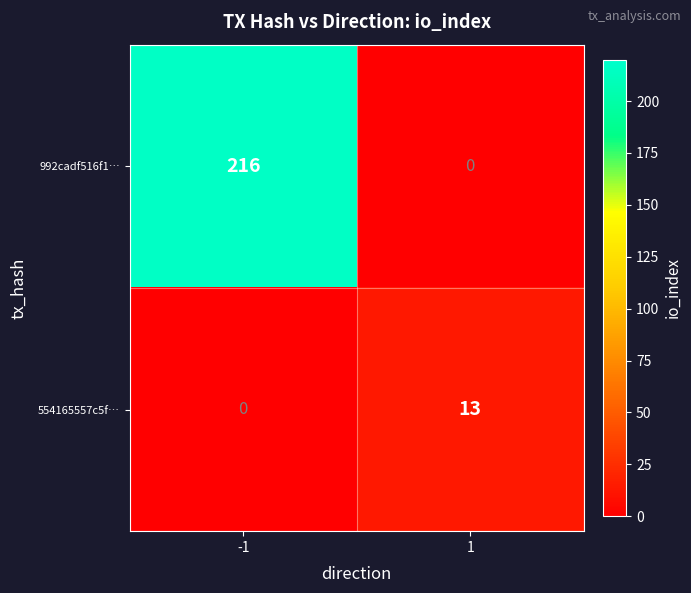

How many values in 554165557c5f… are above zero?

1